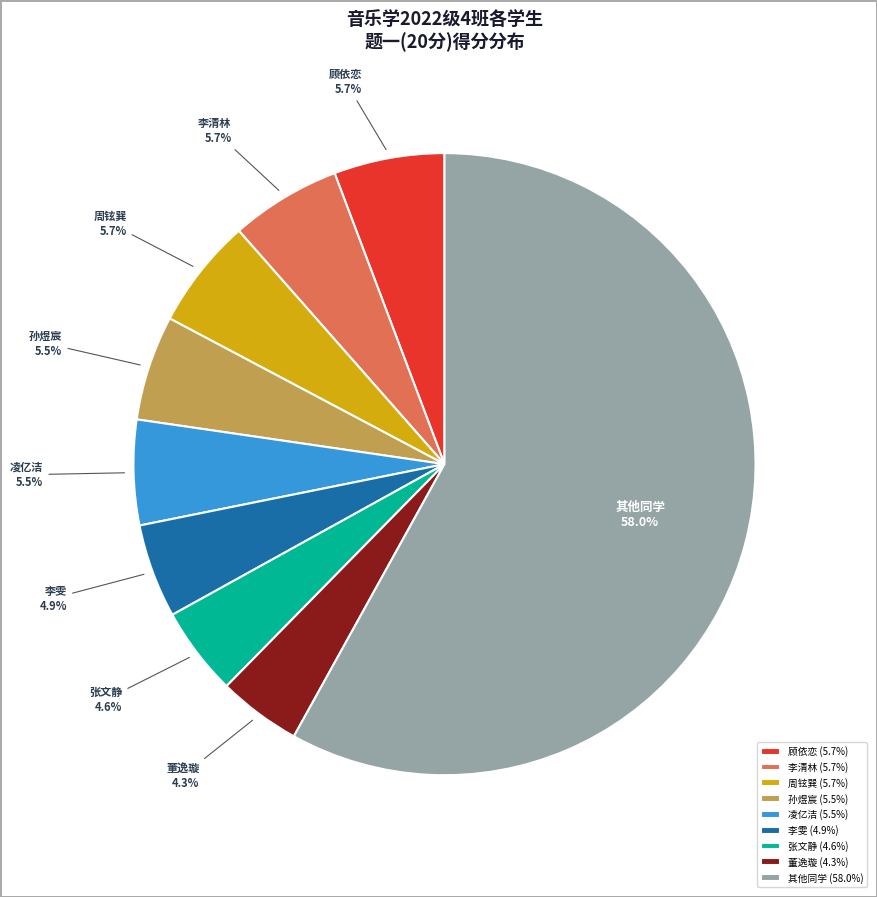

Approximately how many times larger is the value at 顾依恋 compared to 董逸璇?

1.3